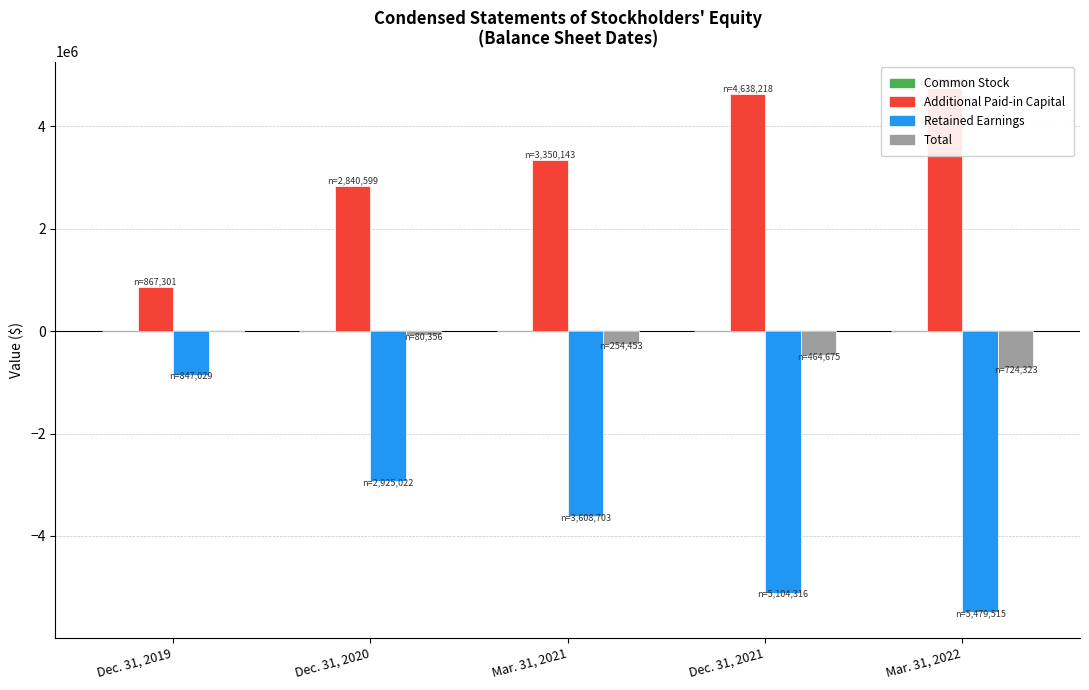

What is the approximate value of Total at Dec. 31, 2019?

24164